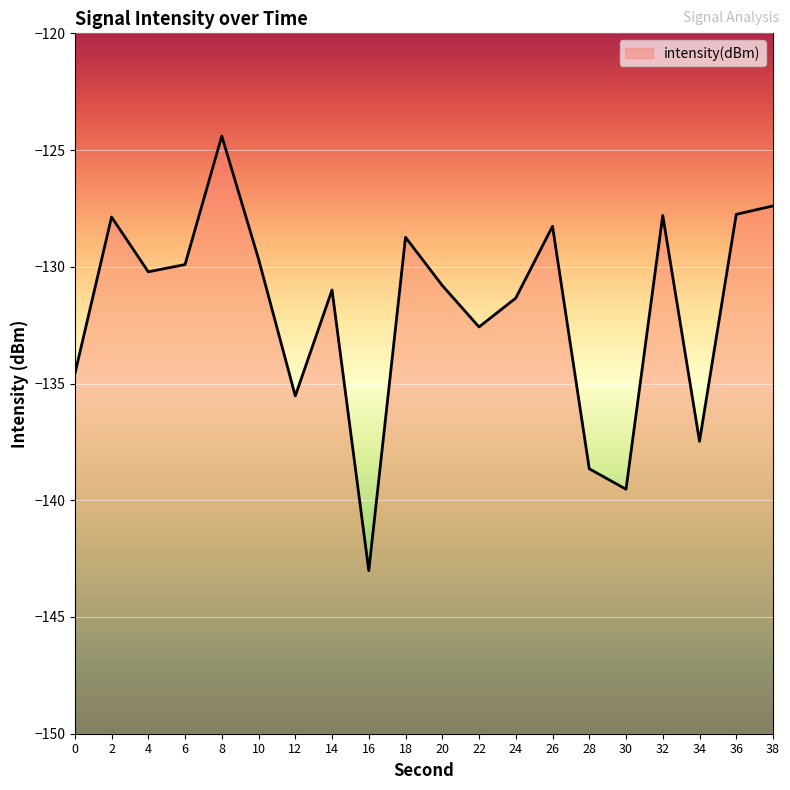

Read the value at 12.

-135.5